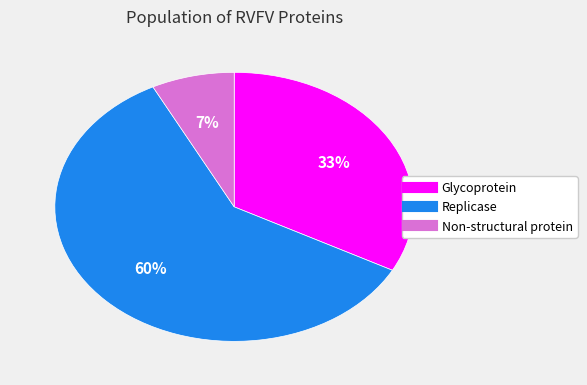

How many slices are in this pie chart?

3